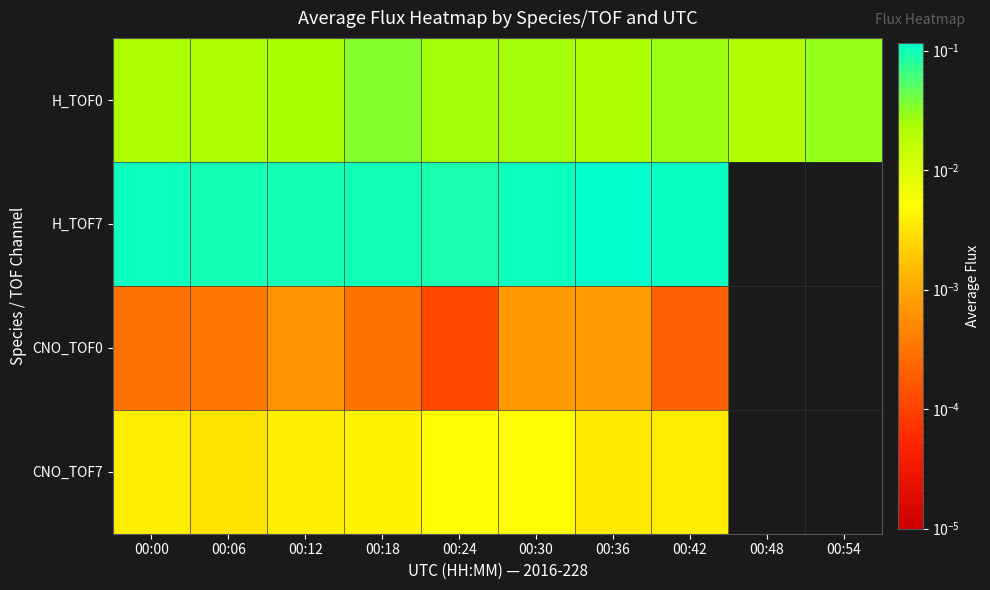

Which series has the largest range (max minus min)?

H_TOF7